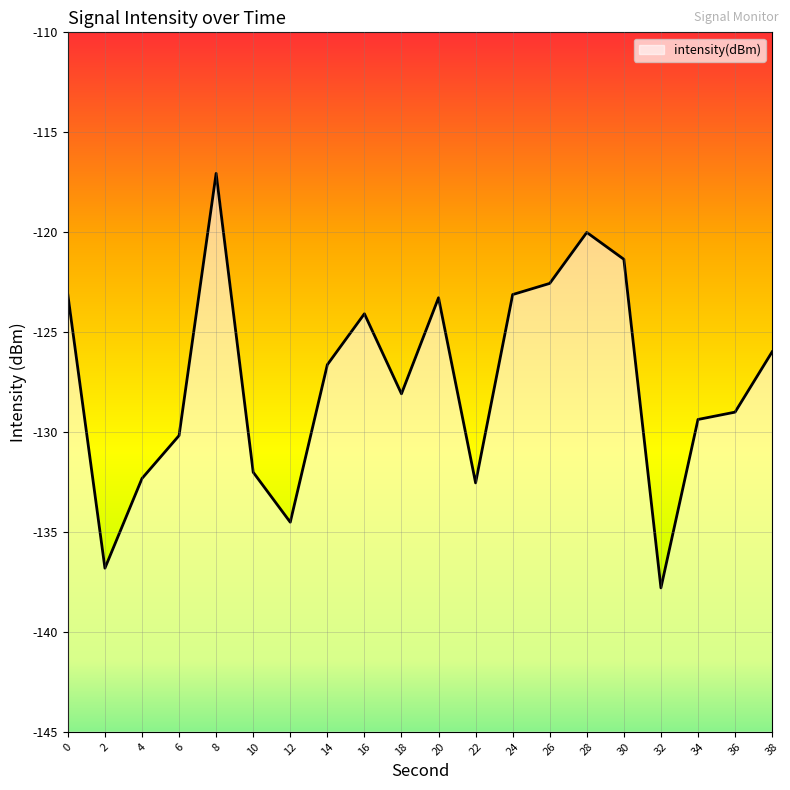

The value at 34 is -90.0. True or false?

False